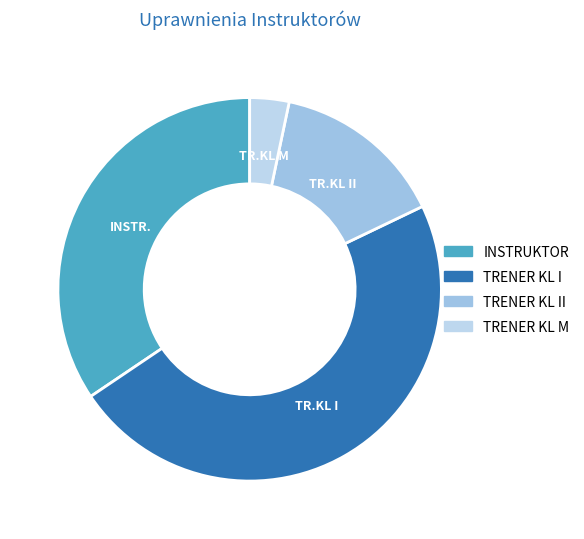

Count the number of slices in the pie.

4